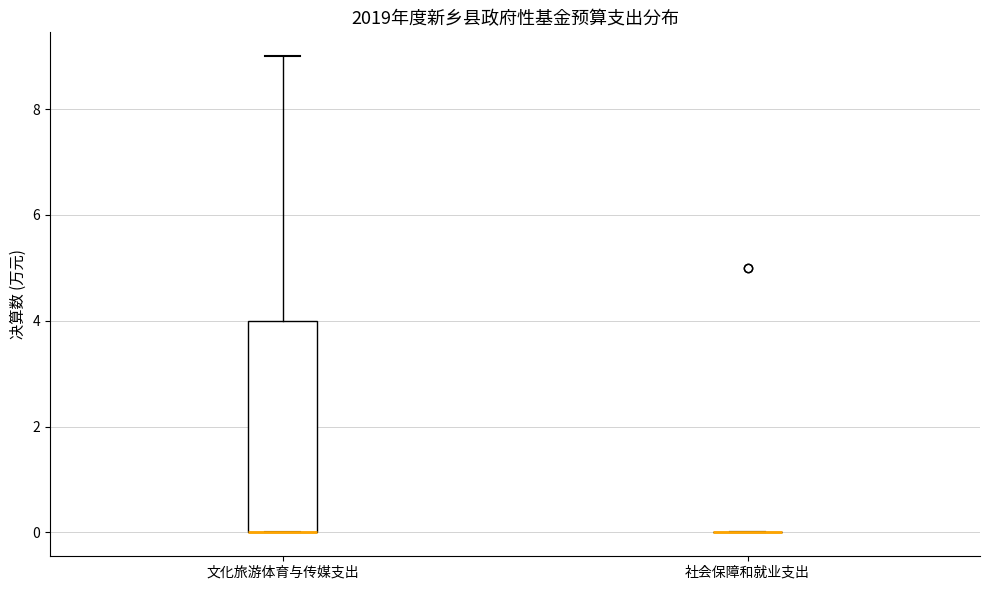

Reading left to right, transcribe this box plot: for each box, give where its median line is, the range the box spans, and where its two whiskers end, as read against the y-axis. The values are not printed on the chart, so give them approximately, as read against the axis.

文化旅游体育与传媒支出: median 0 (drawn on the box's lower edge), box 0 to 4, whiskers 0 to 9
社会保障和就业支出: box collapsed to a line at 0, whiskers 0 to 0